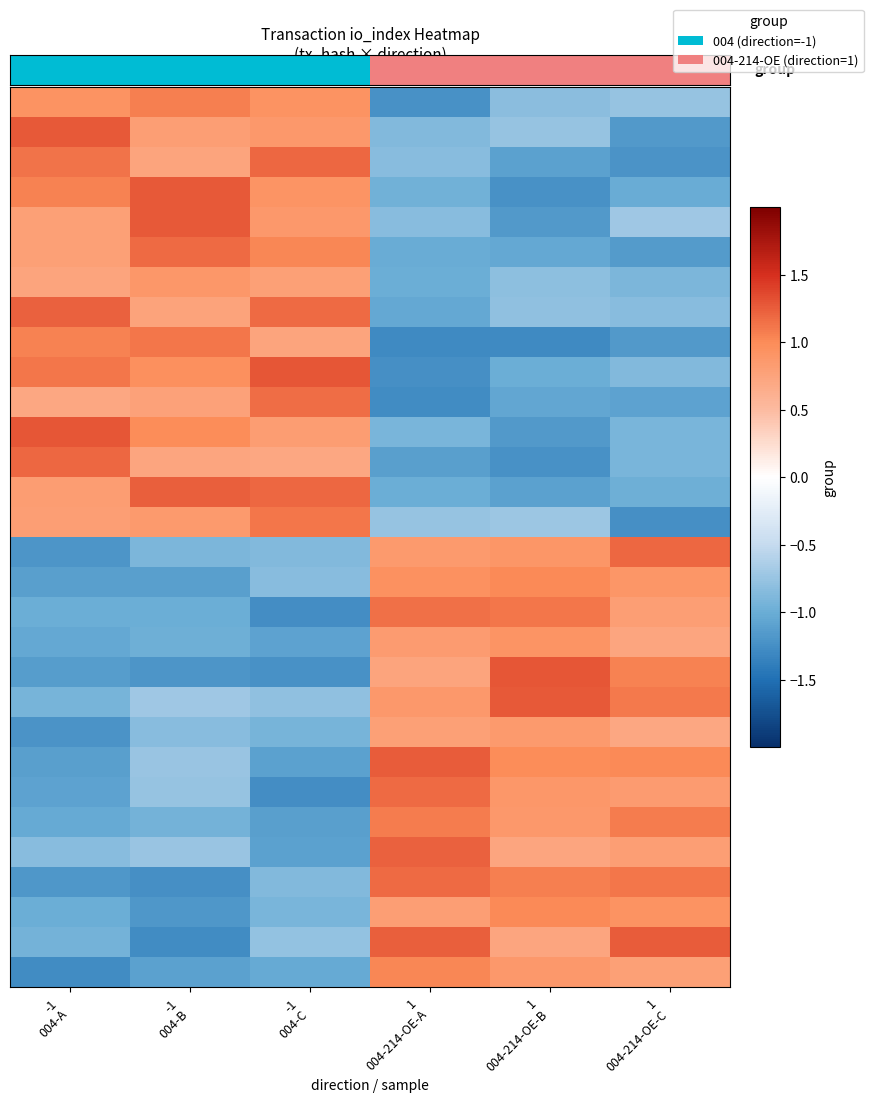

What is the minimum value shown in the chart?

-1.3